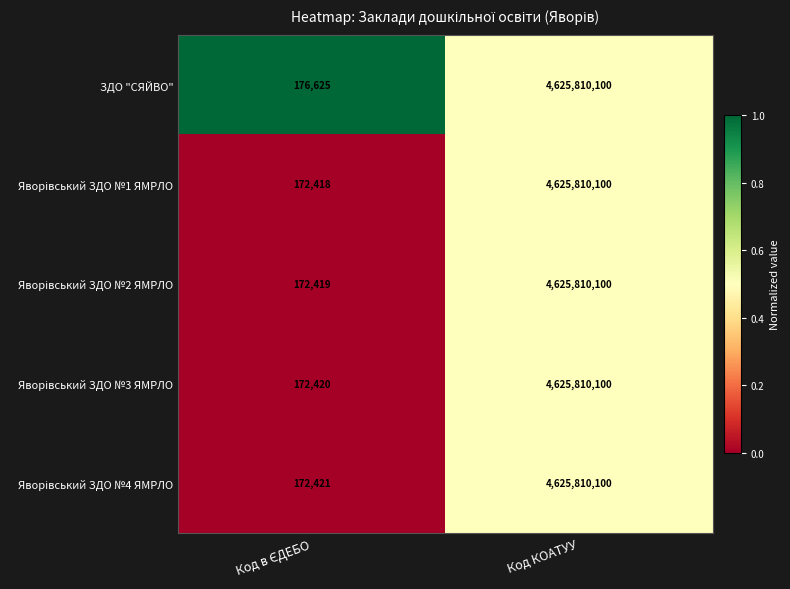

Which series has the largest total across all categories?

ЗДО "СЯЙВО"